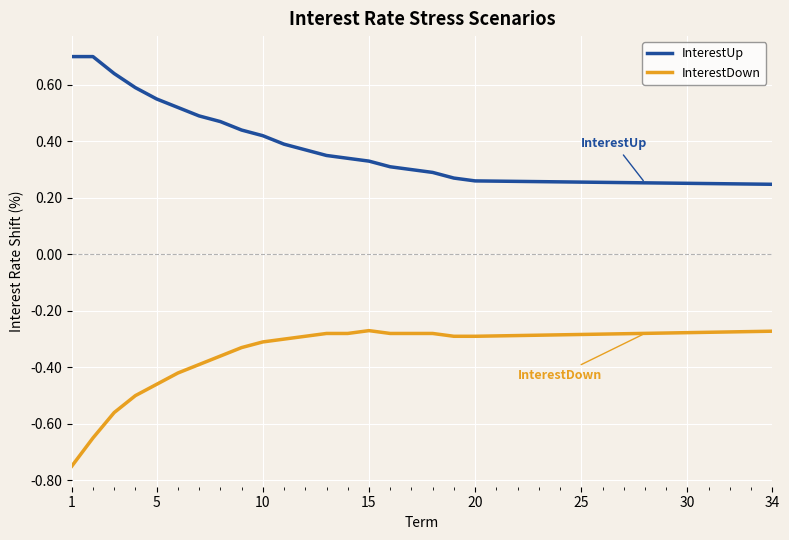

True or false: InterestDown and InterestUp intersect in this chart.

False